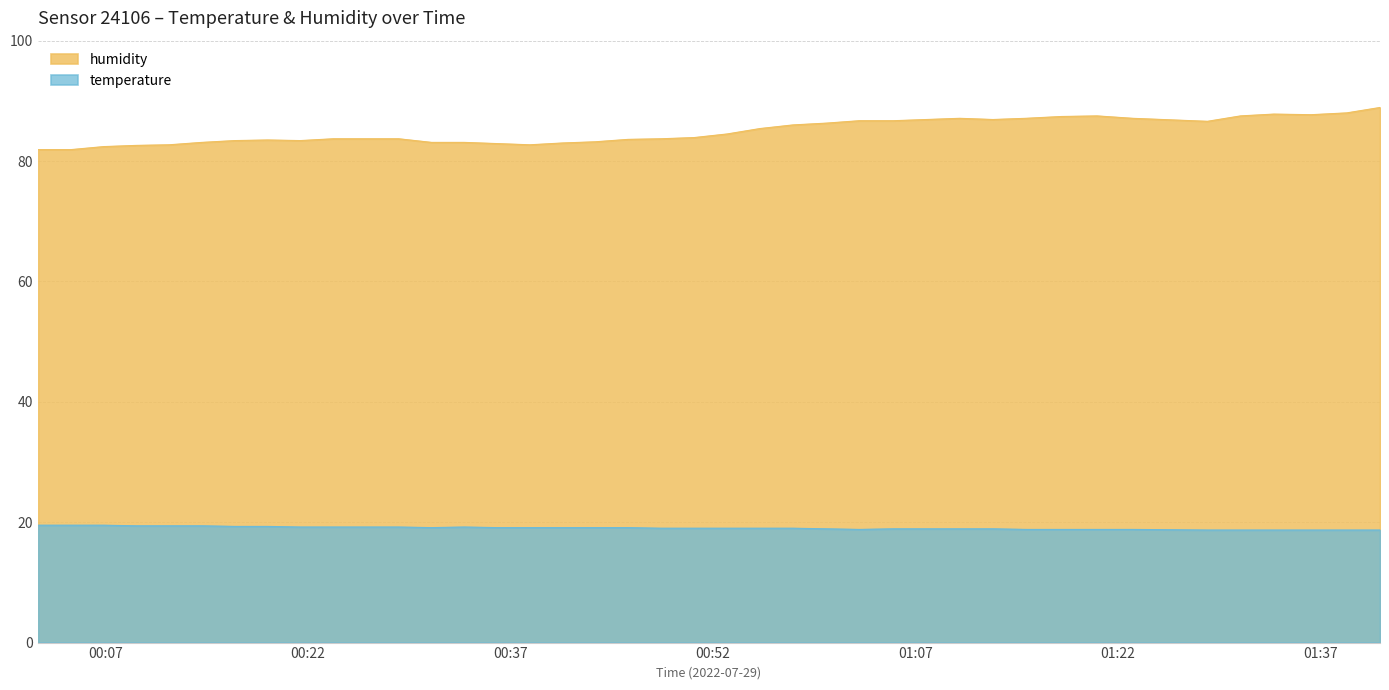

Reading right to left, transcribe all the data shown in this chart.

humidity: 2022-07-29T01:41:24=88.9	2022-07-29T01:38:56=88.0	2022-07-29T01:36:18=87.7	2022-07-29T01:33:32=87.8	2022-07-29T01:31:04=87.5	2022-07-29T01:28:37=86.6	2022-07-29T01:23:04=87.1	2022-07-29T01:20:26=87.5	2022-07-29T01:17:48=87.4	2022-07-29T01:15:11=87.1	2022-07-29T01:12:44=86.9	2022-07-29T01:10:16=87.1	2022-07-29T01:07:49=86.9	2022-07-29T01:05:21=86.7	2022-07-29T01:02:50=86.7	2022-07-29T01:00:24=86.3	2022-07-29T00:57:55=86.0	2022-07-29T00:55:29=85.4	2022-07-29T00:53:03=84.5	2022-07-29T00:50:36=83.9	2022-07-29T00:48:09=83.7	2022-07-29T00:45:43=83.6	2022-07-29T00:43:17=83.2	2022-07-29T00:40:51=83.0	2022-07-29T00:38:26=82.7	2022-07-29T00:36:00=82.9	2022-07-29T00:33:34=83.1	2022-07-29T00:31:09=83.1	2022-07-29T00:28:43=83.7	2022-07-29T00:26:18=83.7	2022-07-29T00:23:52=83.7	2022-07-29T00:21:26=83.4	2022-07-29T00:19:01=83.5	2022-07-29T00:16:35=83.4	2022-07-29T00:14:09=83.1	2022-07-29T00:11:43=82.7	2022-07-29T00:09:18=82.6	2022-07-29T00:06:52=82.4	2022-07-29T00:04:27=81.9	2022-07-29T00:02:01=81.9
temperature: 2022-07-29T01:41:24=18.7	2022-07-29T01:38:56=18.7	2022-07-29T01:36:18=18.7	2022-07-29T01:33:32=18.7	2022-07-29T01:31:04=18.7	2022-07-29T01:28:37=18.7	2022-07-29T01:23:04=18.8	2022-07-29T01:20:26=18.8	2022-07-29T01:17:48=18.8	2022-07-29T01:15:11=18.8	2022-07-29T01:12:44=18.9	2022-07-29T01:10:16=18.9	2022-07-29T01:07:49=18.9	2022-07-29T01:05:21=18.9	2022-07-29T01:02:50=18.8	2022-07-29T01:00:24=18.9	2022-07-29T00:57:55=19.0	2022-07-29T00:55:29=19.0	2022-07-29T00:53:03=19.0	2022-07-29T00:50:36=19.0	2022-07-29T00:48:09=19.0	2022-07-29T00:45:43=19.1	2022-07-29T00:43:17=19.1	2022-07-29T00:40:51=19.1	2022-07-29T00:38:26=19.1	2022-07-29T00:36:00=19.1	2022-07-29T00:33:34=19.2	2022-07-29T00:31:09=19.1	2022-07-29T00:28:43=19.2	2022-07-29T00:26:18=19.2	2022-07-29T00:23:52=19.2	2022-07-29T00:21:26=19.2	2022-07-29T00:19:01=19.3	2022-07-29T00:16:35=19.3	2022-07-29T00:14:09=19.4	2022-07-29T00:11:43=19.4	2022-07-29T00:09:18=19.4	2022-07-29T00:06:52=19.5	2022-07-29T00:04:27=19.5	2022-07-29T00:02:01=19.5